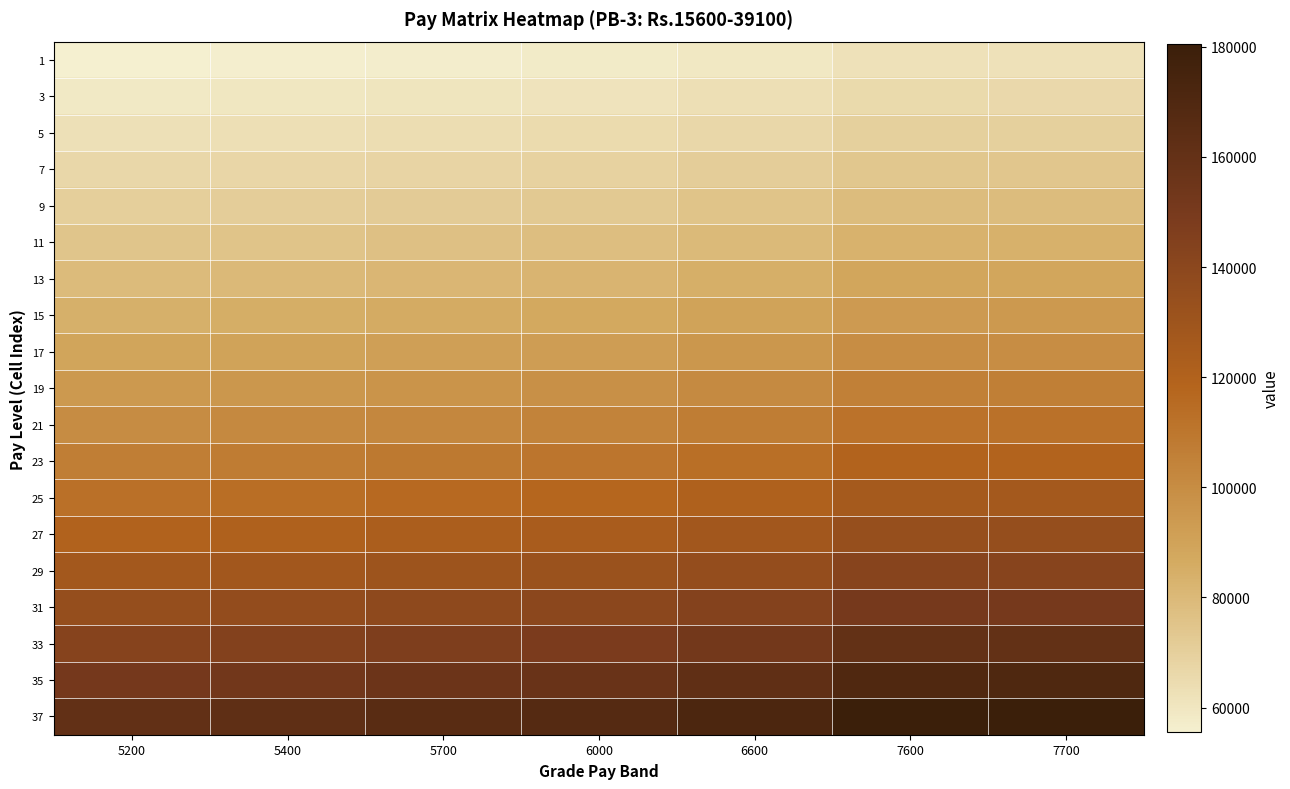

Reading left to right, list all the values displayed in this chart.

1: 5200=55500	5400=56100	5700=56900	6000=57700	6600=59300	7600=61900	7700=62200
3: 5200=58900	5400=59500	5700=60400	6000=61200	6600=62900	7600=65700	7700=66000
5: 5200=62500	5400=63100	5700=64100	6000=64900	6600=66700	7600=69700	7700=70000
7: 5200=66300	5400=67000	5700=68000	6000=68800	6600=70800	7600=74000	7700=74300
9: 5200=70300	5400=71100	5700=72100	6000=73000	6600=75100	7600=78500	7700=78800
11: 5200=74600	5400=75400	5700=76500	6000=77500	6600=79700	7600=83300	7700=83600
13: 5200=79100	5400=80000	5700=81200	6000=82200	6600=84600	7600=88400	7700=88700
15: 5200=83900	5400=84900	5700=86100	6000=87200	6600=89700	7600=93800	7700=94100
17: 5200=89000	5400=90000	5700=91400	6000=92500	6600=95200	7600=99500	7700=99800
19: 5200=94500	5400=95500	5700=96900	6000=98200	6600=101000	7600=105600	7700=105900
21: 5200=100200	5400=101400	5700=102800	6000=104100	6600=107100	7600=112100	7700=112400
23: 5200=106300	5400=107500	5700=109100	6000=110400	6600=113600	7600=119000	7700=119300
25: 5200=112800	5400=114000	5700=115800	6000=117100	6600=120500	7600=126300	7700=126600
27: 5200=119700	5400=120900	5700=122900	6000=124200	6600=127800	7600=134000	7700=134300
29: 5200=127000	5400=128200	5700=130400	6000=131700	6600=135500	7600=142100	7700=142400
31: 5200=134700	5400=136000	5700=138300	6000=139800	6600=143800	7600=150800	7700=151100
33: 5200=142900	5400=144300	5700=146700	6000=148300	6600=152500	7600=160000	7700=160300
35: 5200=151600	5400=153100	5700=155600	6000=157300	6600=161800	7600=169700	7700=170100
37: 5200=160800	5400=162400	5700=165100	6000=166900	6600=171700	7600=180000	7700=180500